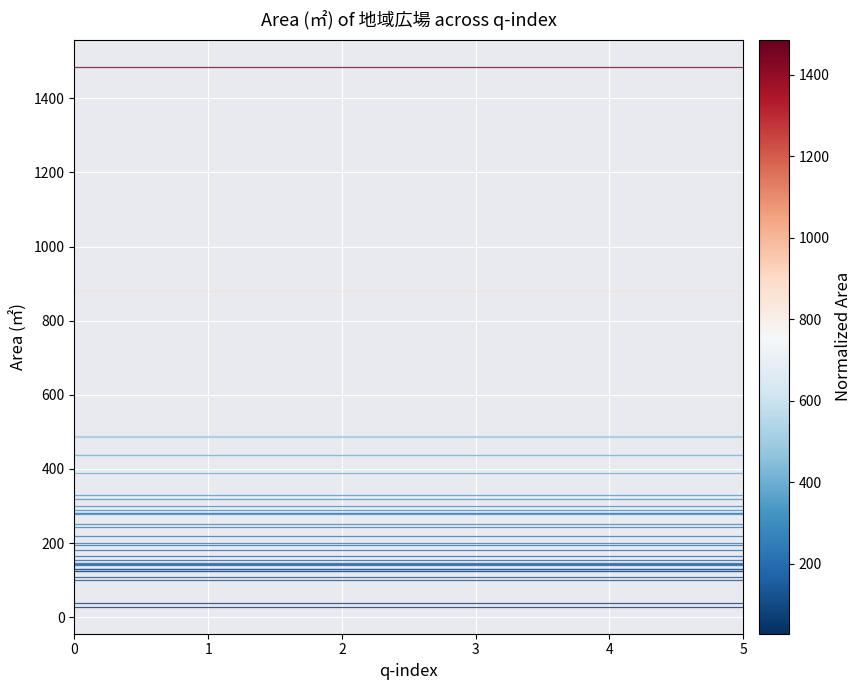

Does the chart have visible grid lines?

Yes